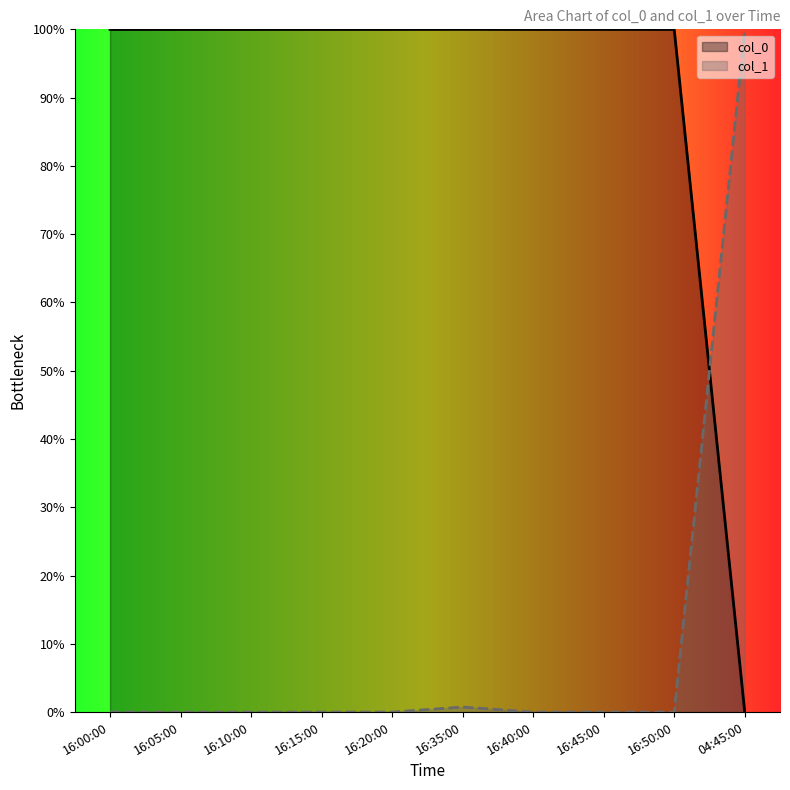

What is the difference between the maximum and minimum values in the col_1 series?

100.0